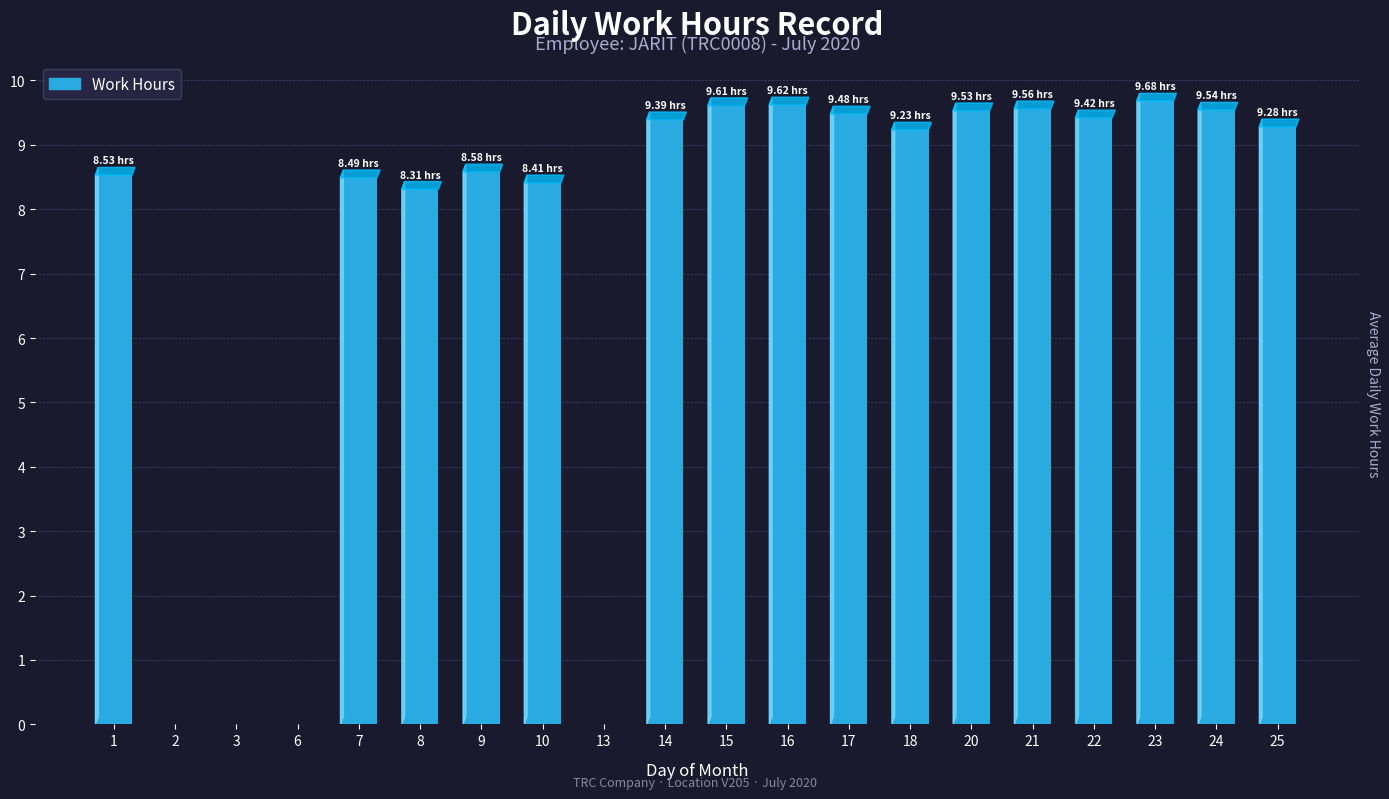

What is the sum of the values at 25 and 14?

18.7